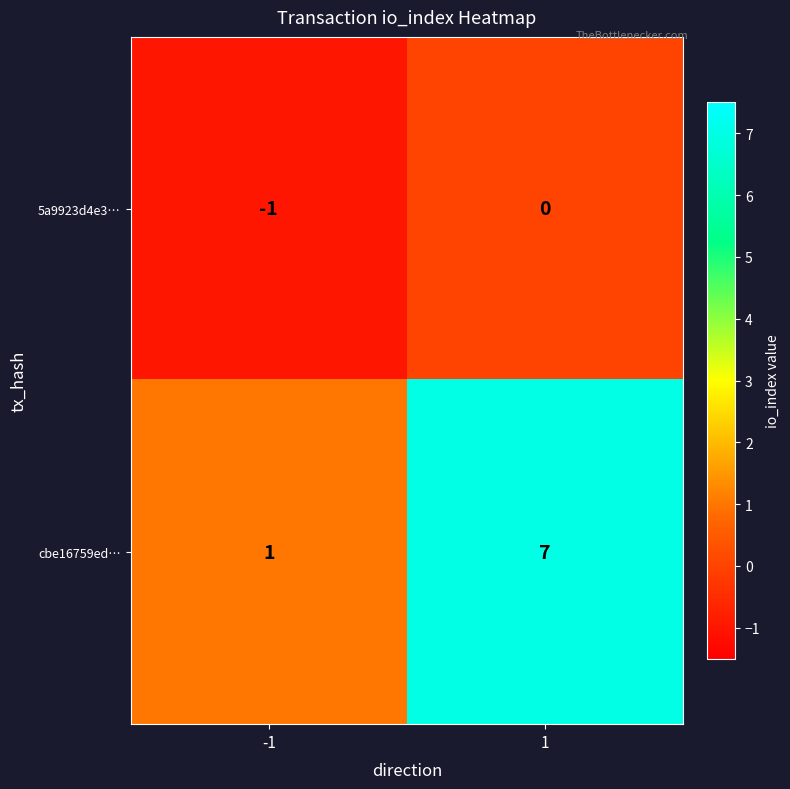

What is the difference between the highest and lowest values at 1?

7